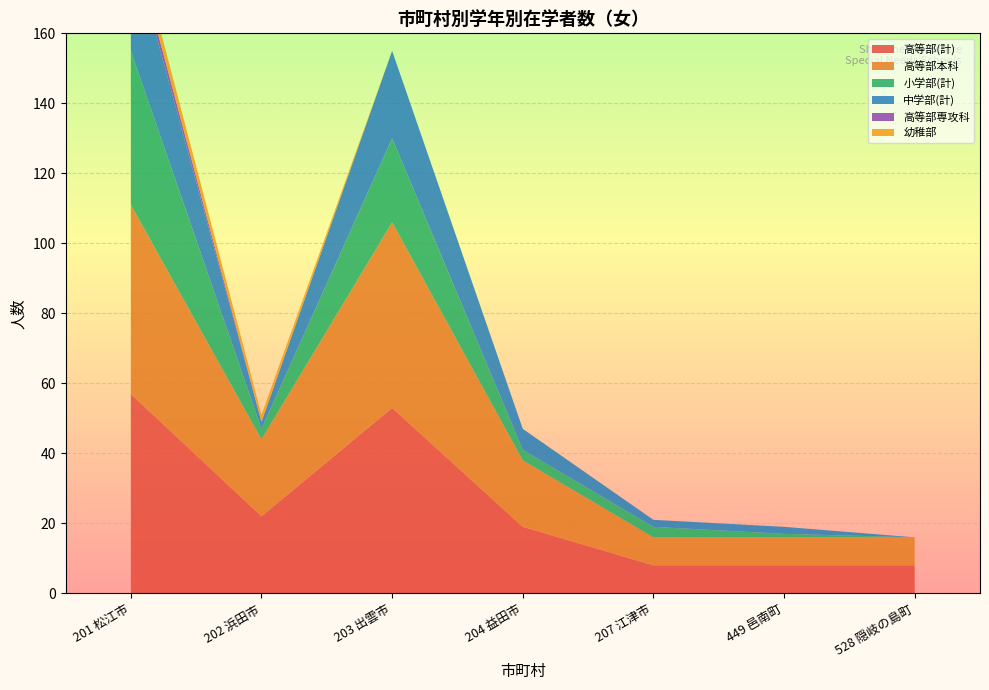

Reading right to left, extract all data points from this chart.

高等部(計): 8	8	8	19	53	22	57
高等部本科: 8	8	8	19	53	22	54
小学部(計): 0	1	3	3	24	3	44
中学部(計): 0	2	2	6	25	2	31
高等部専攻科: 0	0	0	0	0	0	3
幼稚部: 0	0	0	0	0	2	4